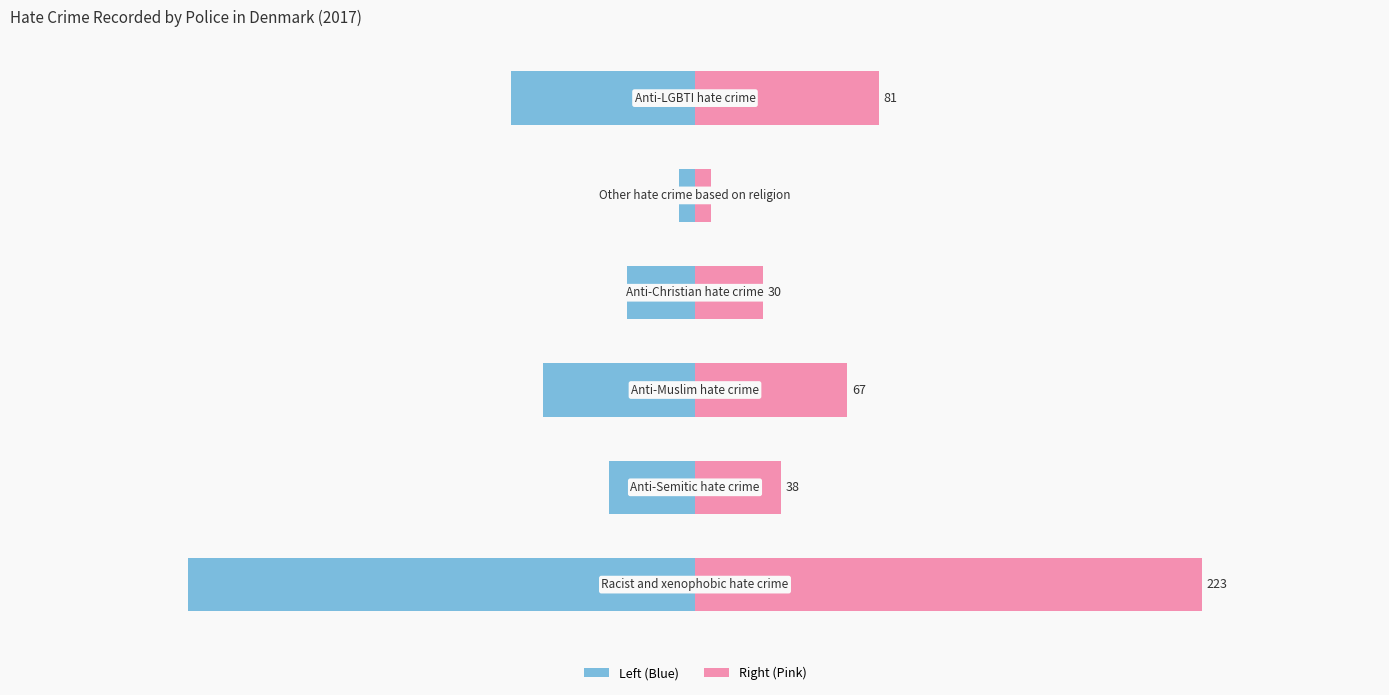

What is the difference between the maximum and minimum values in the Recorded (Left) series?

216